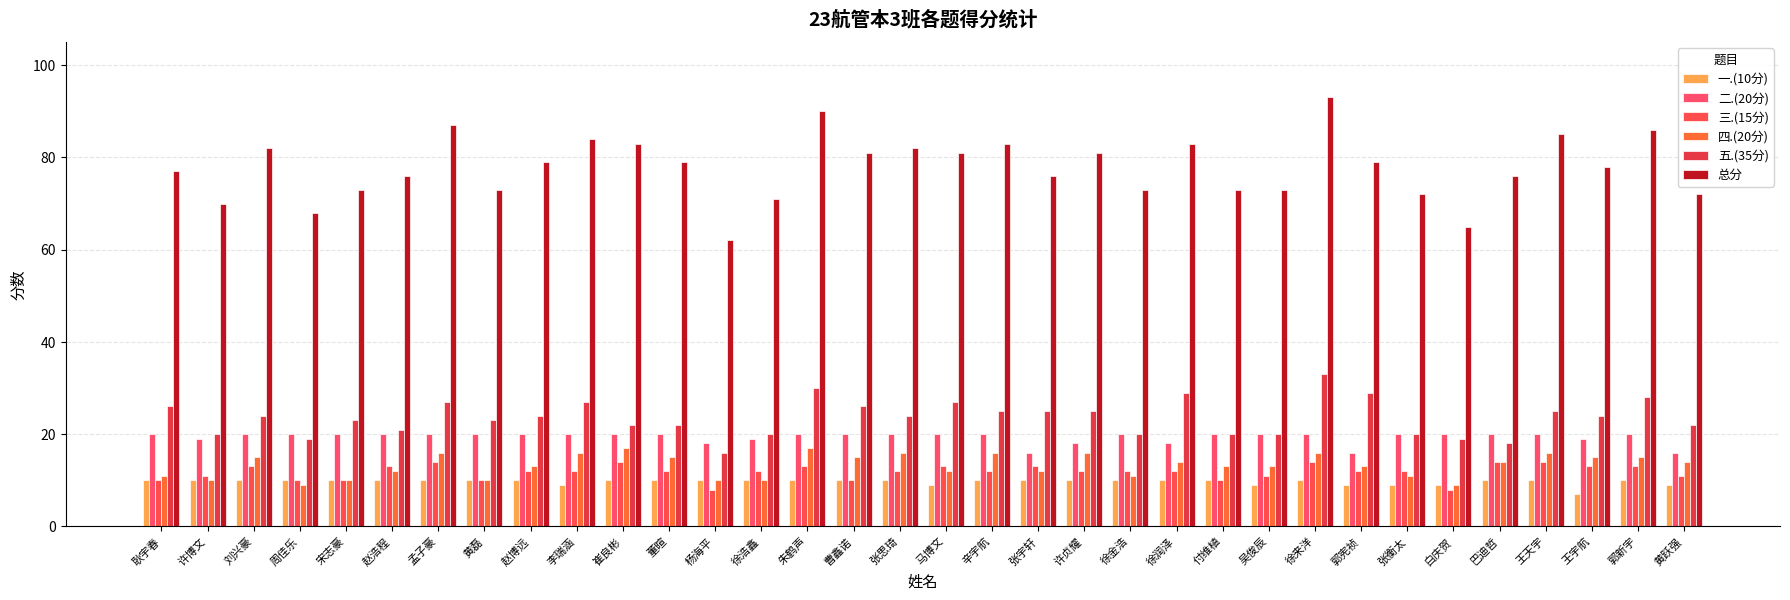

How many groups of bars are there?

34